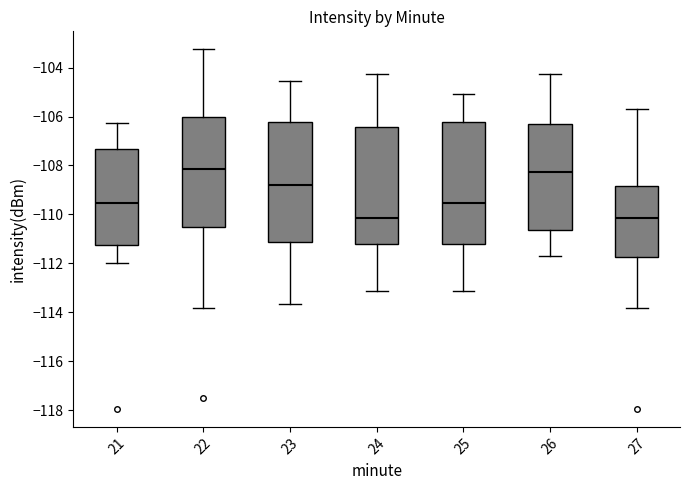

Reading left to right, transcribe this box plot: for each box, give where its median line is, the range the box spans, and where its two whiskers end, as read against the y-axis. The values are not printed on the chart, so give them approximately, as read against the axis.

21: median -109.6, box -111.2 to -107.4, whiskers -112.0 to -106.2
22: median -108.2, box -110.6 to -106.0, whiskers -113.8 to -103.2
23: median -108.8, box -111.2 to -106.2, whiskers -113.6 to -104.6
24: median -110.2, box -111.2 to -106.4, whiskers -113.2 to -104.2
25: median -109.6, box -111.2 to -106.2, whiskers -113.2 to -105.0
26: median -108.2, box -110.6 to -106.2, whiskers -111.8 to -104.2
27: median -110.2, box -111.8 to -108.8, whiskers -113.8 to -105.6